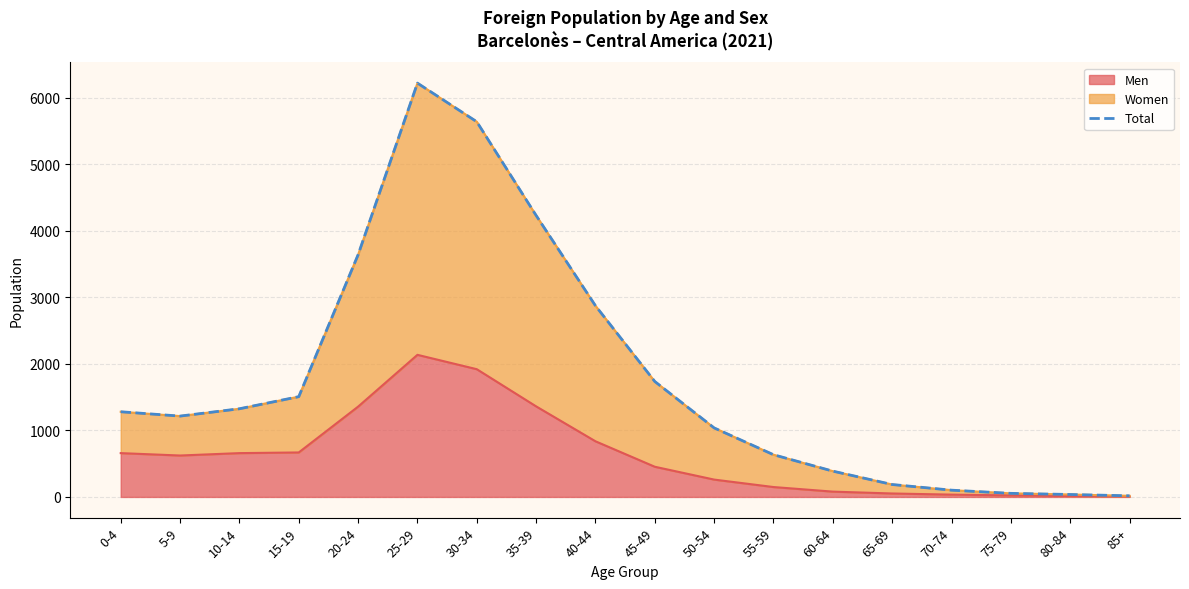

True or false: the data has more than 1 interior local peaks.

False